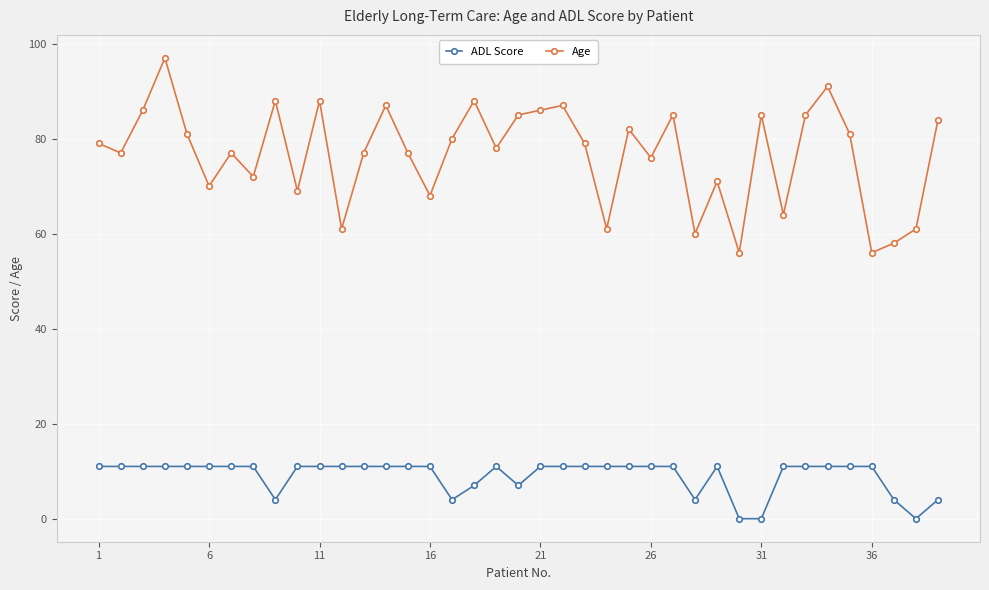

Rank the series by their maximum value, from highest to lowest.

Age, ADL Score